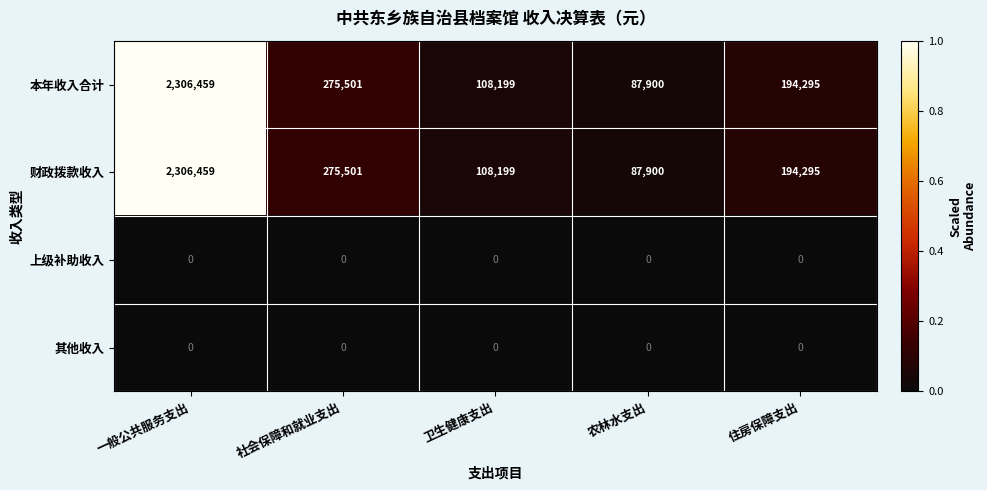

How many data points does each series have?

5